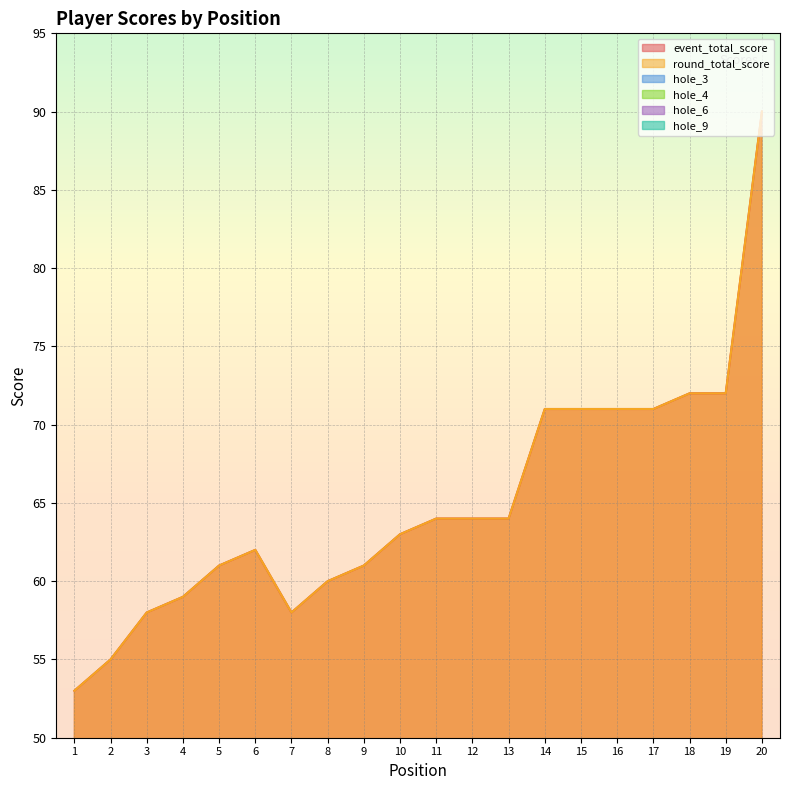

Which label corresponds to the largest value in the chart?

20